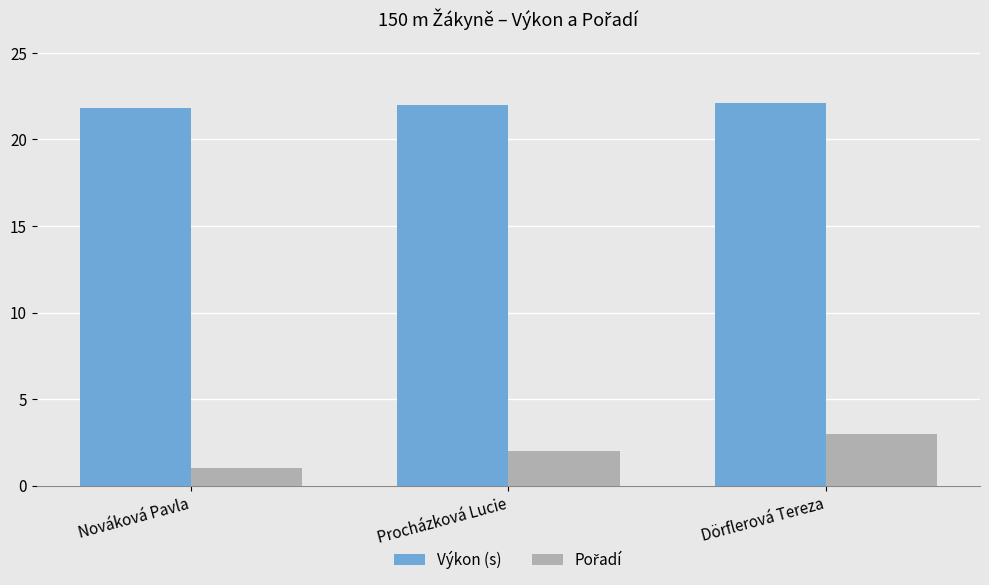

True or false: Výkon (s) has a value of 22.1 at Dörflerová Tereza.

True